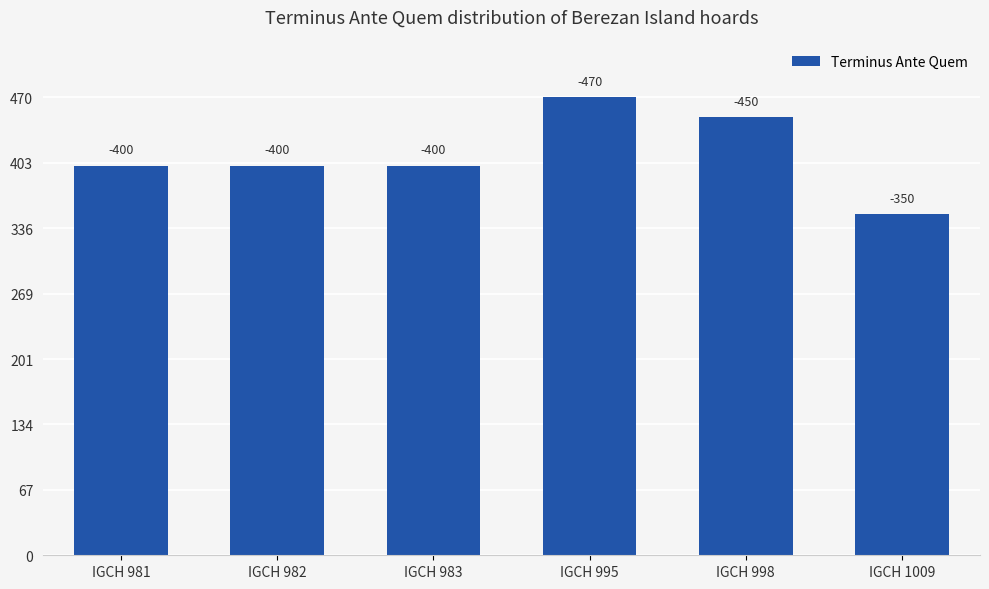

Rank the categories by value from lowest to highest.

IGCH 1009, IGCH 981, IGCH 982, IGCH 983, IGCH 998, IGCH 995